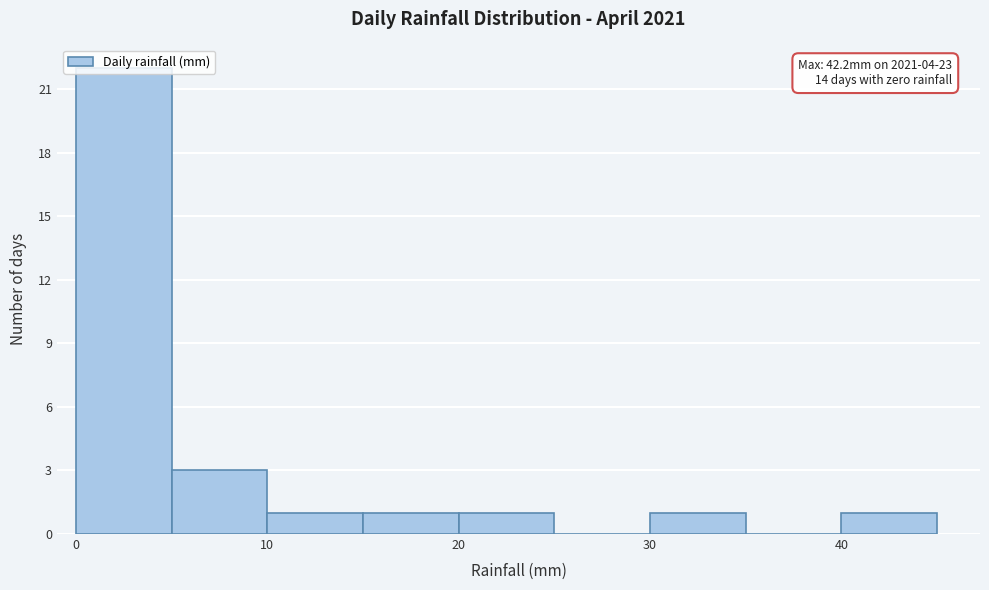

Over which range of the x-axis is the bar tallest?

0 to 5